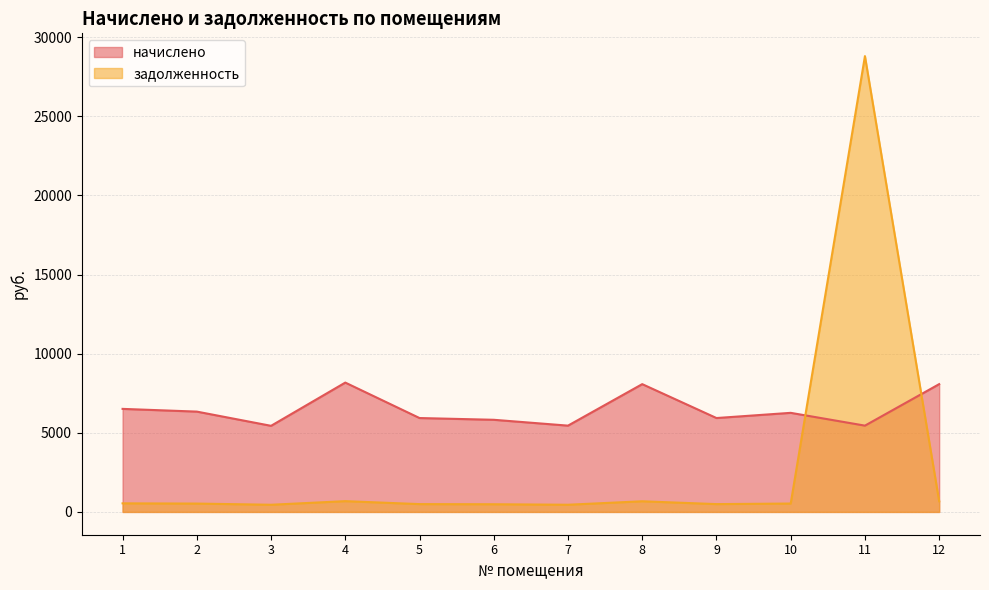

True or false: задолженность has more than 2 interior local peaks.

True